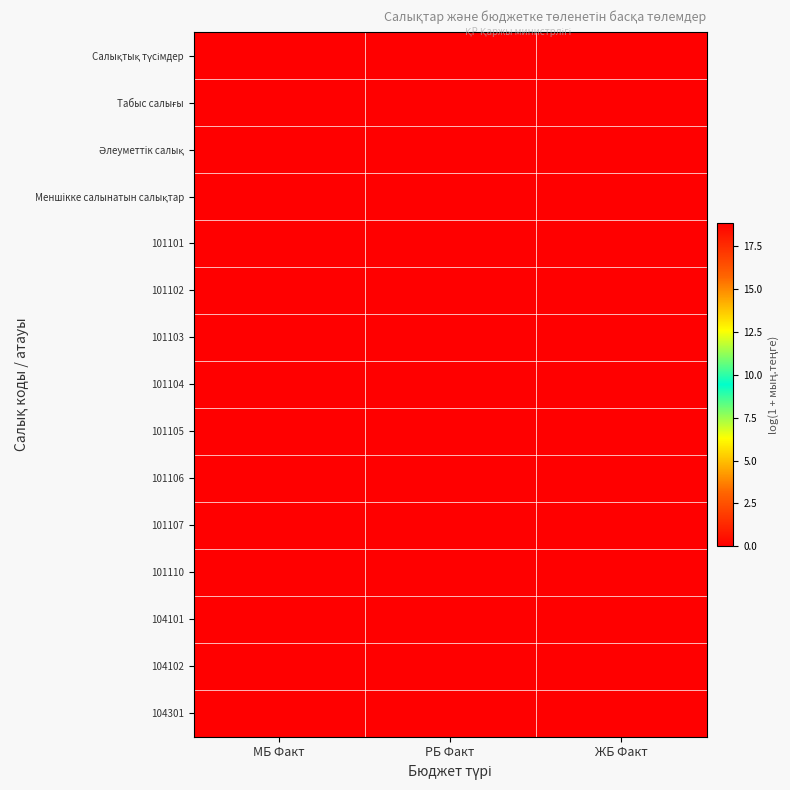

Which category has the highest value across all series?

МБ Факт